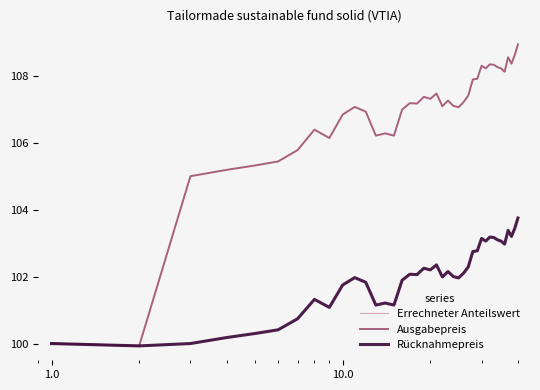

Is this an area chart (filled region under the line)?

No